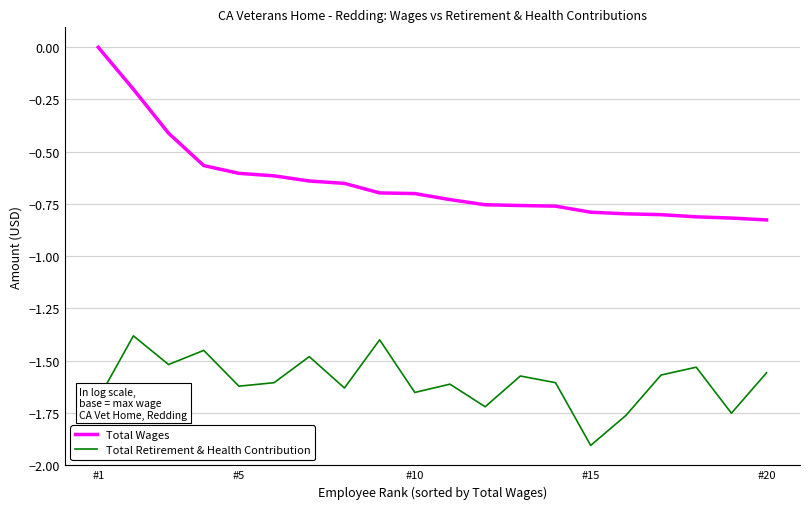

List the series in order of their overall mean, highest first.

Total Wages, Total Retirement & Health Contribution